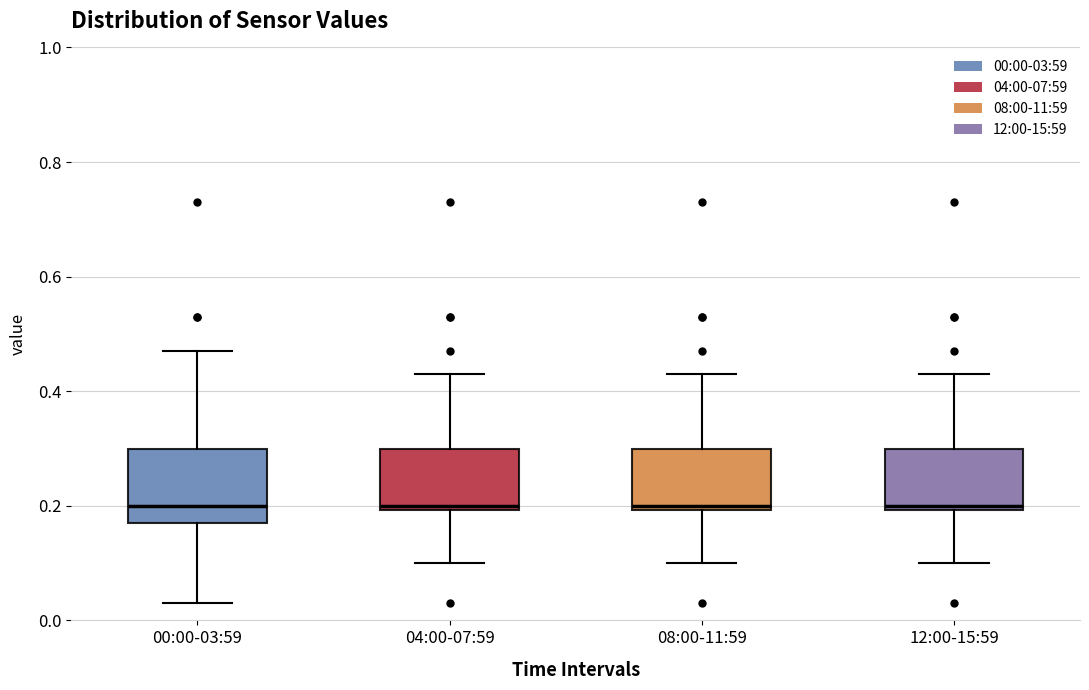

Reading left to right, read every box against the y-axis: the position of its median line, the range the box covers, and the ends of its whiskers. The values are not printed on the chart, so give them approximately, as read against the axis.

00:00-03:59: median 0.20, box 0.18 to 0.30, whiskers 0.04 to 0.48
04:00-07:59: median 0.20 (just above the box's lower edge), box 0.20 to 0.30, whiskers 0.10 to 0.44
08:00-11:59: median 0.20 (just above the box's lower edge), box 0.20 to 0.30, whiskers 0.10 to 0.44
12:00-15:59: median 0.20 (just above the box's lower edge), box 0.20 to 0.30, whiskers 0.10 to 0.44